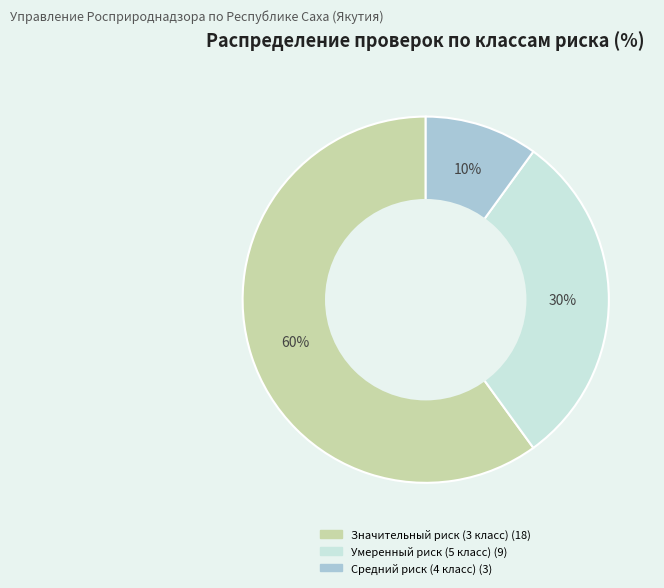

True or false: Значительный риск (3 класс) accounts for 60% of the total.

True